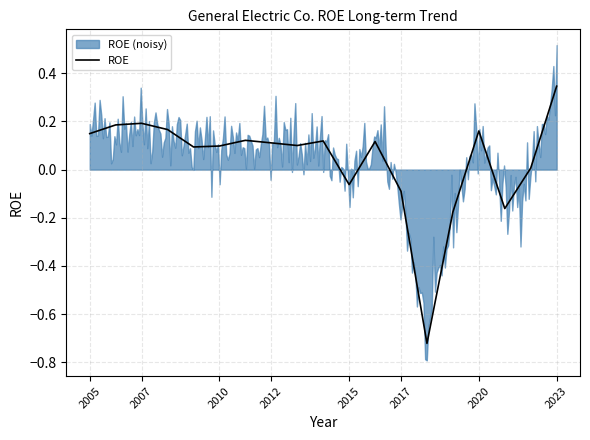

True or false: ROE has a value of 0.2 at 2010.

False